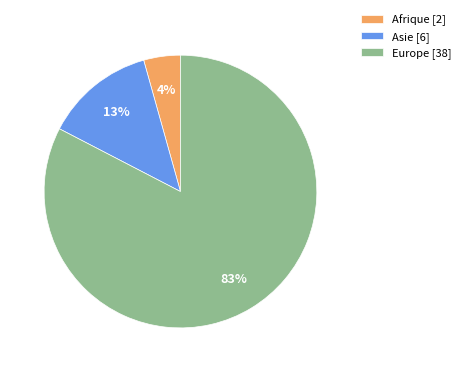

What is the majority slice?

Europe